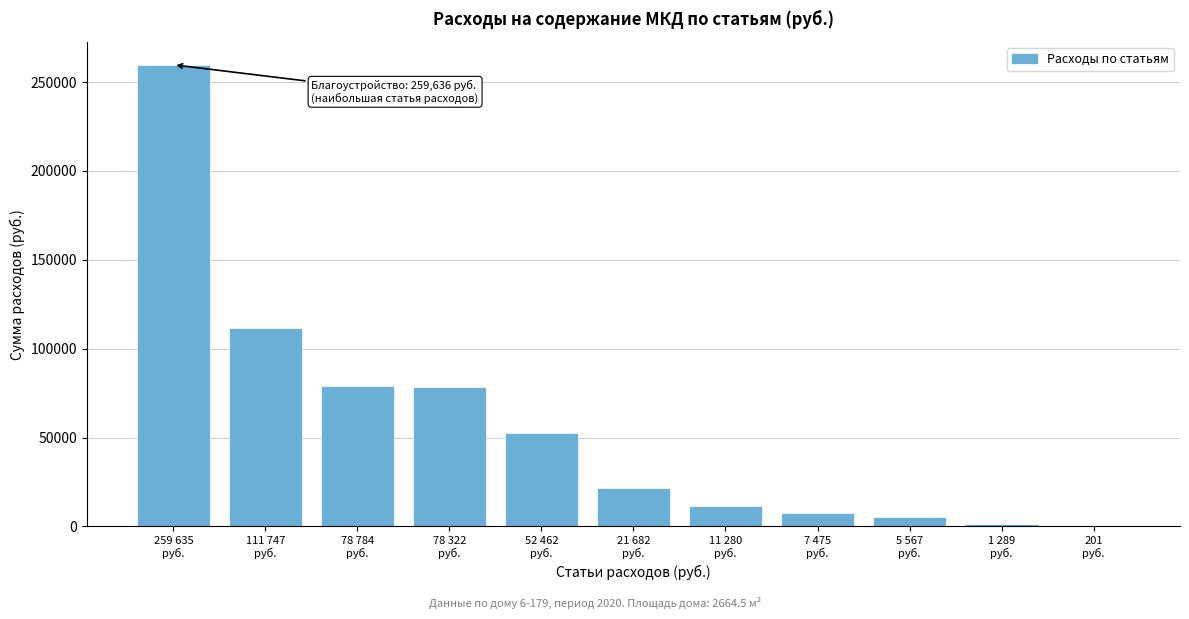

What is the greatest value displayed?

259635.6